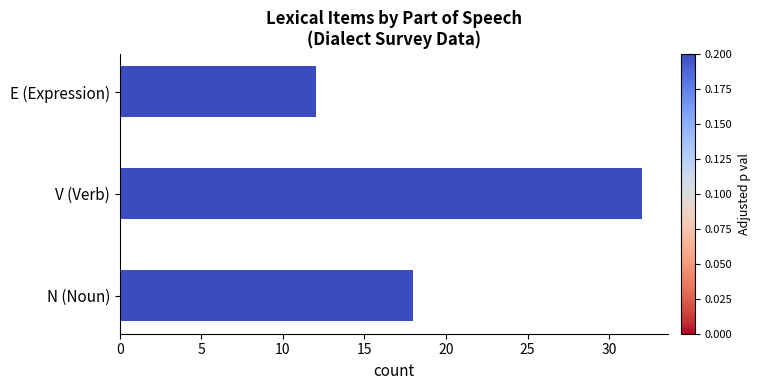

List the labels in order of value, smallest first.

E (Expression), N (Noun), V (Verb)